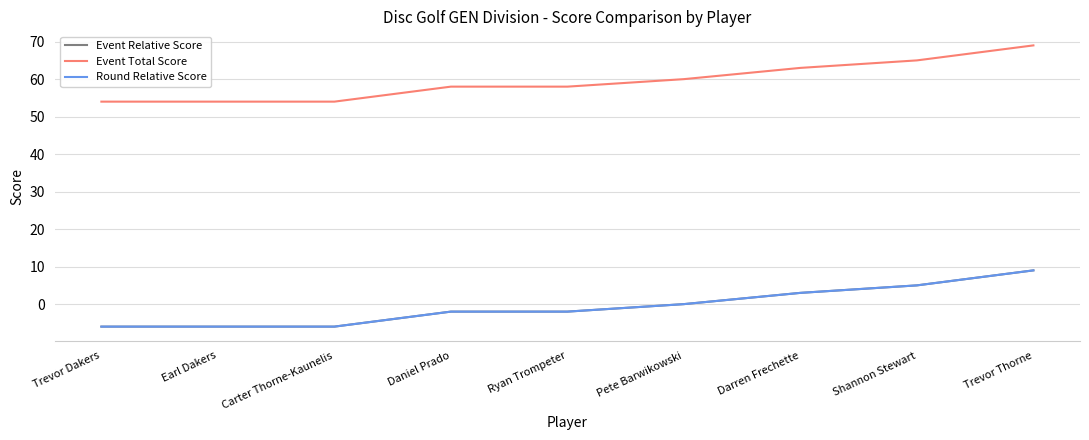

True or false: Round Relative Score and Event Total Score intersect in this chart.

False